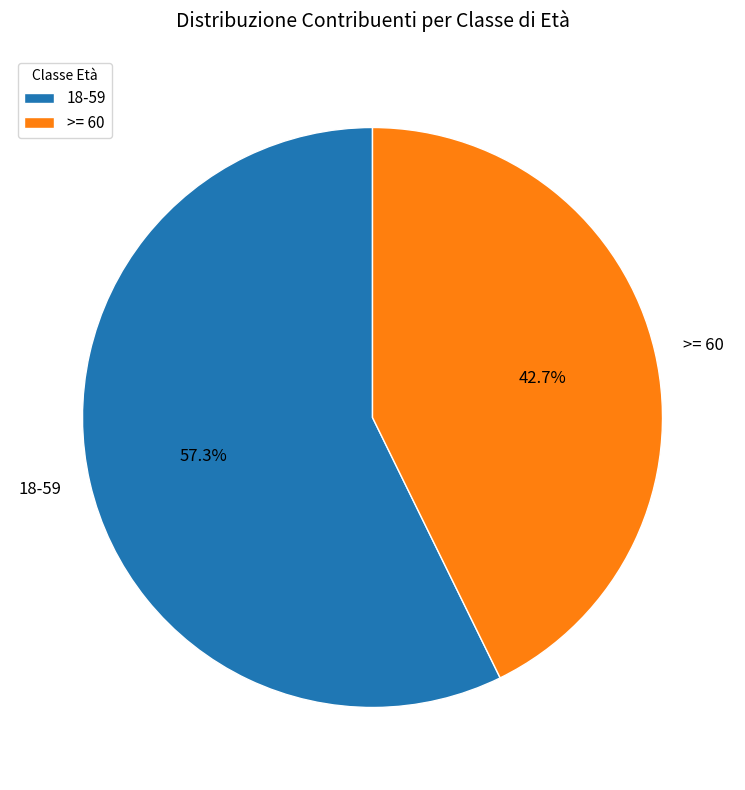

What is the total percentage of >= 60 and 18-59?

100.0%